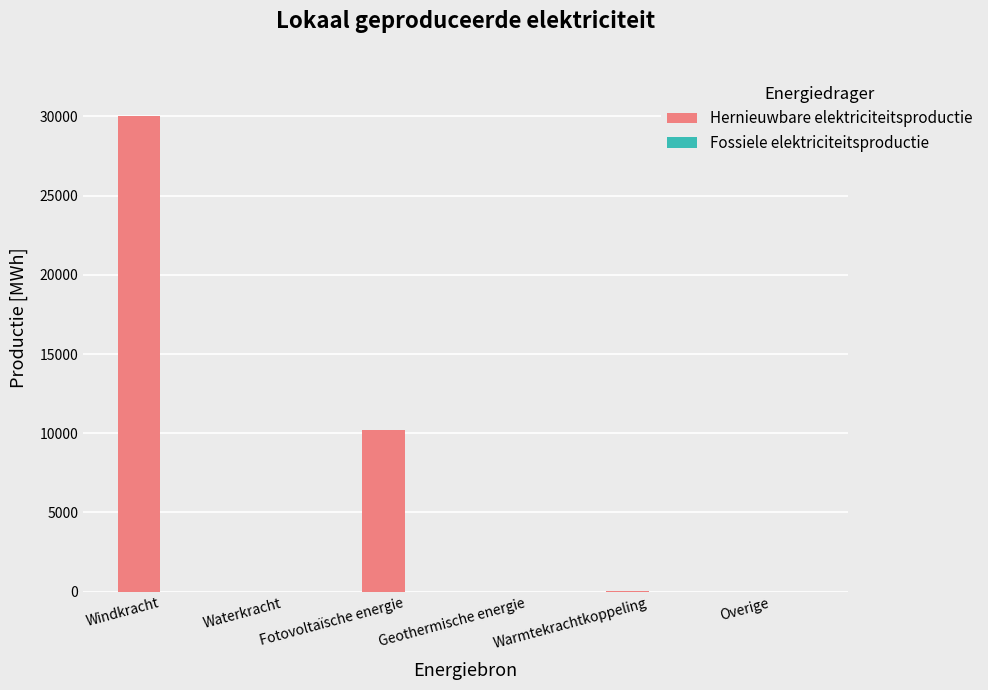

What is the sum of all values?

40250.0